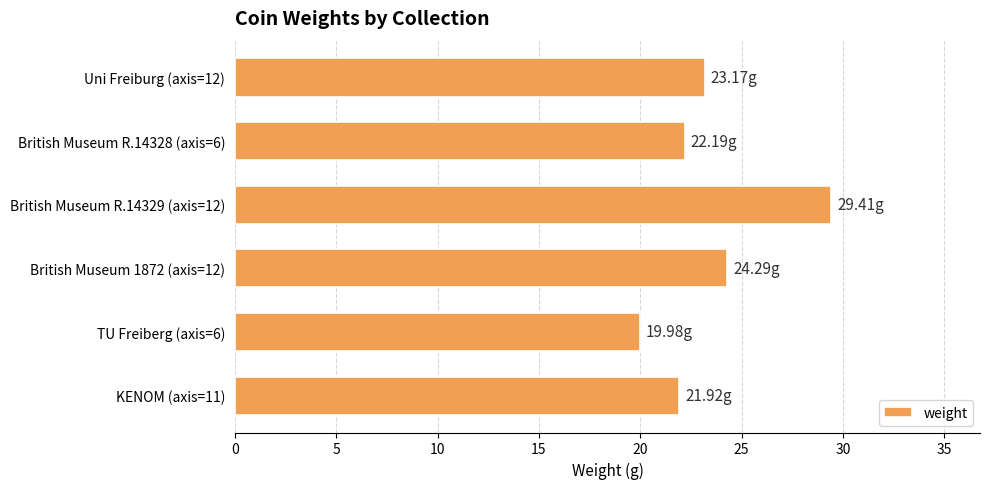

Which category has the lowest value across all series?

TU Freiberg (axis=6)